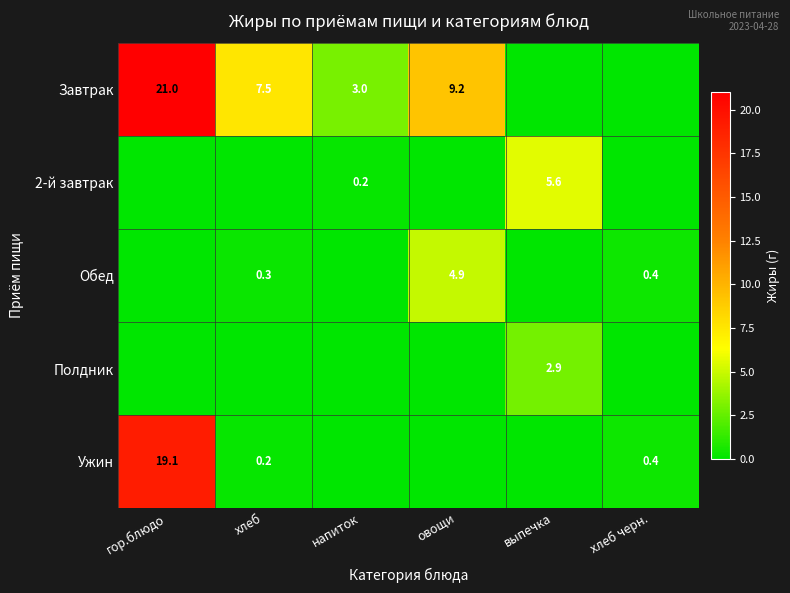

Is it true that Завтрак equals 3.0 at напиток?

True